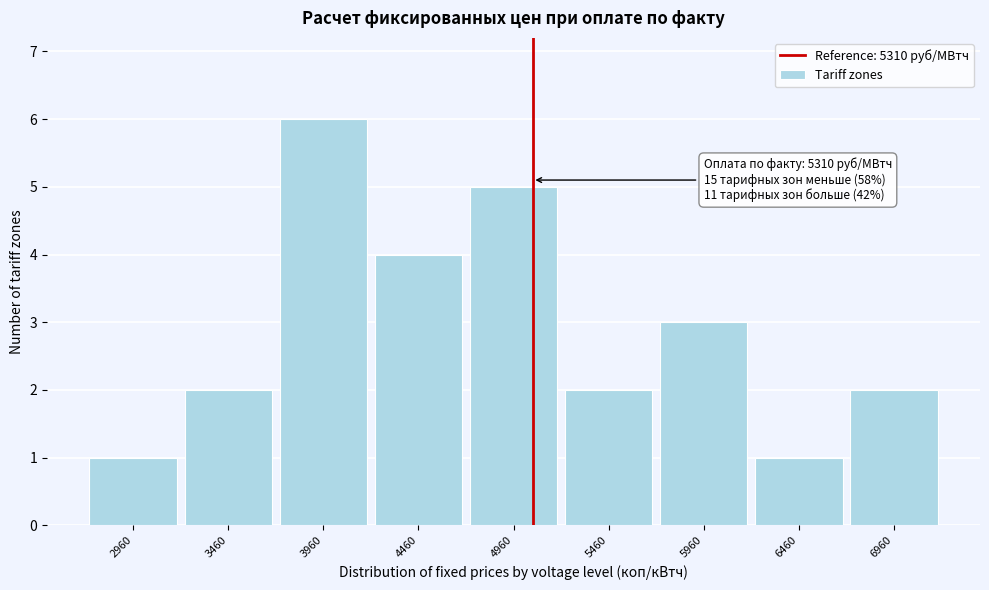

Reading right to left, transcribe all the data shown in this chart.

2	1	3	2	5	4	6	2	1